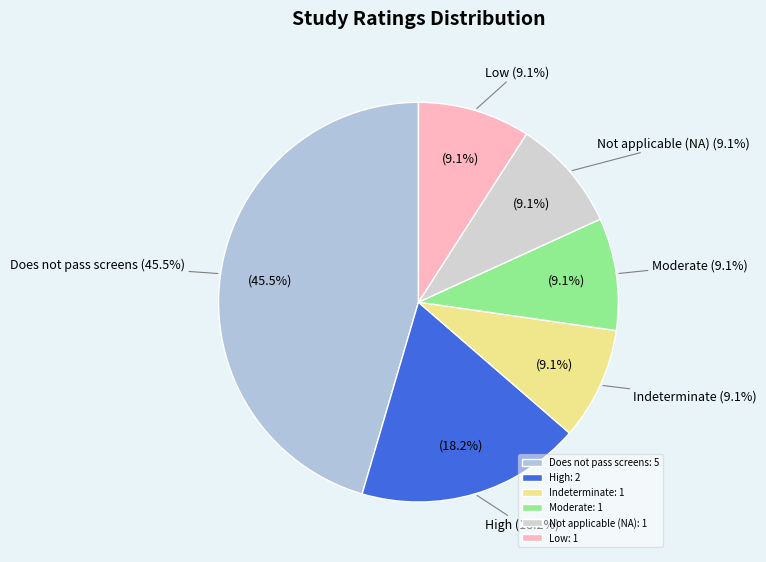

To the nearest percent, what portion does Not applicable (NA) represent?

9%